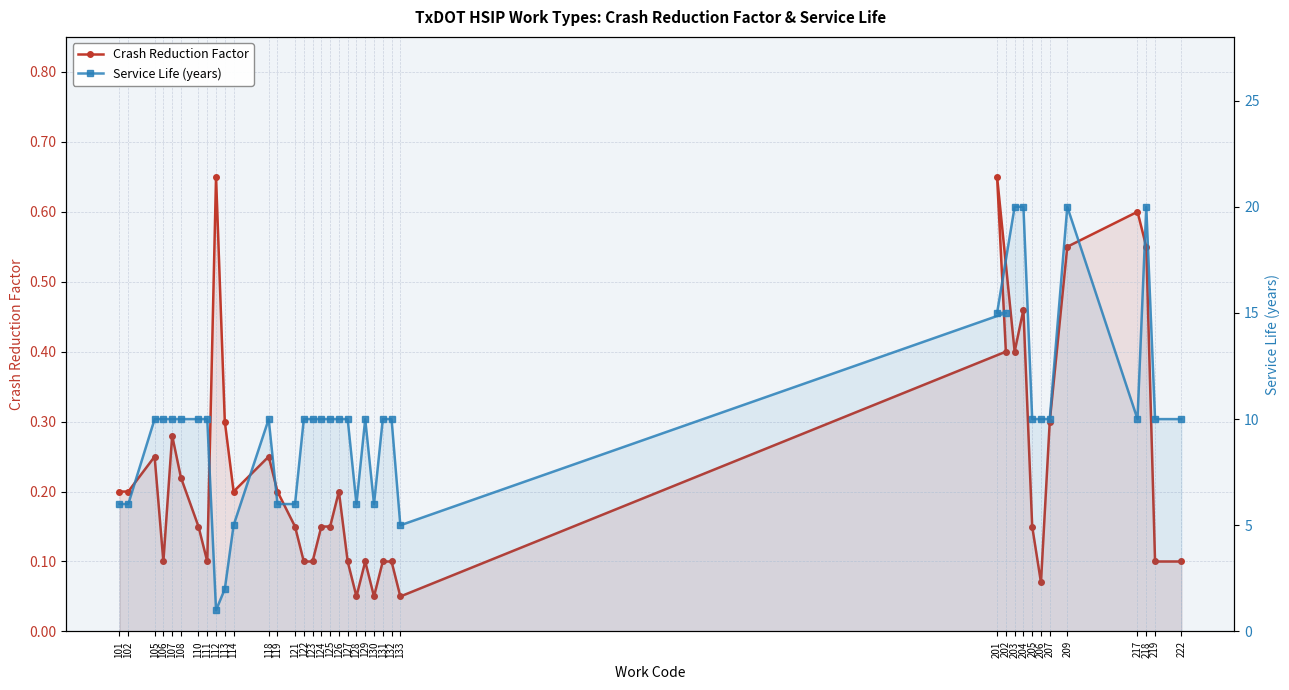

At which category does Crash Reduction Factor reach its first local valley?

106